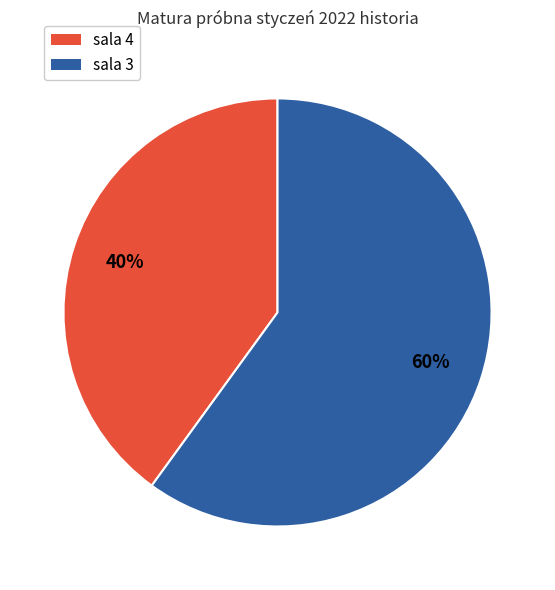

What is the ratio of the value at sala 3 to the value at sala 4?

1.5